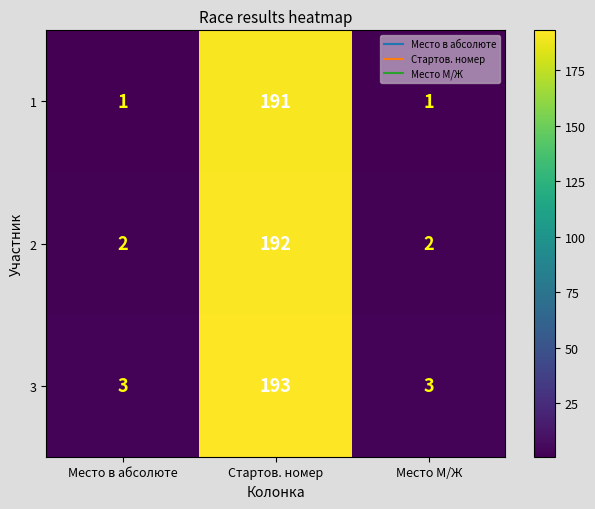

What is the difference between the maximum and minimum values in the 2 series?

190